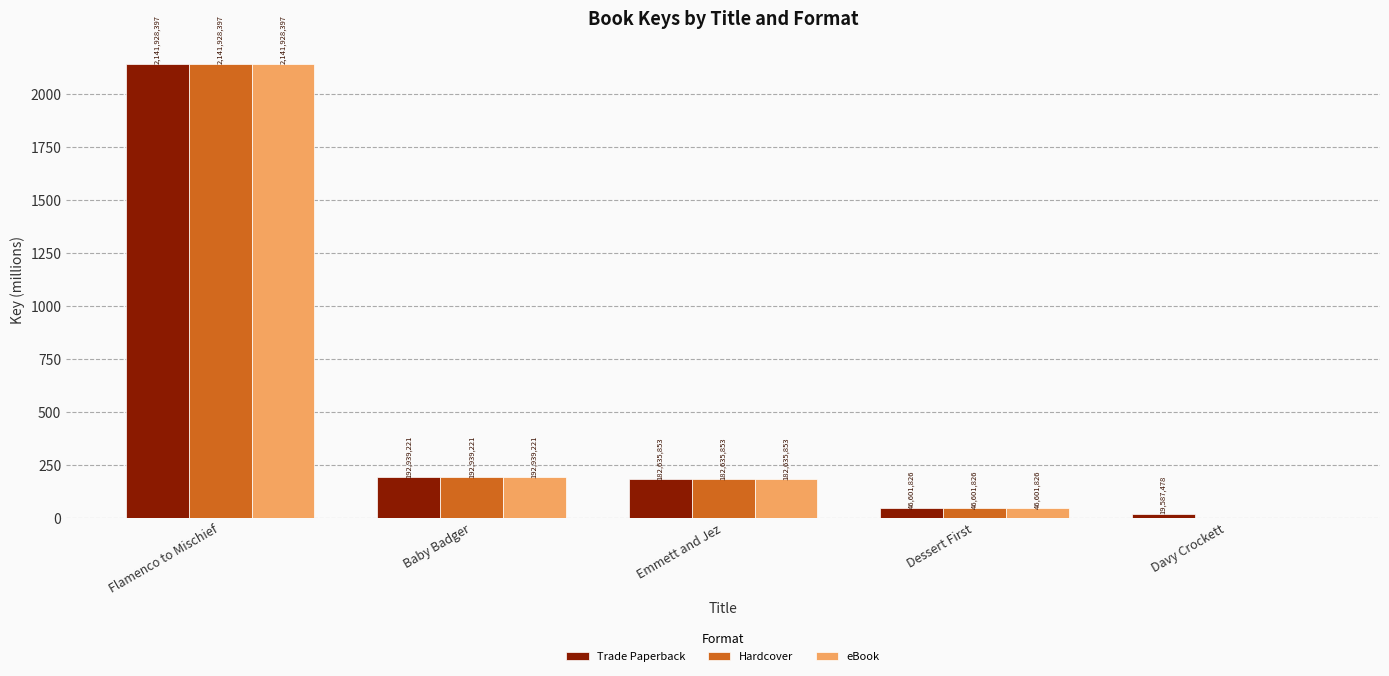

What is the greatest value displayed?

2141.9